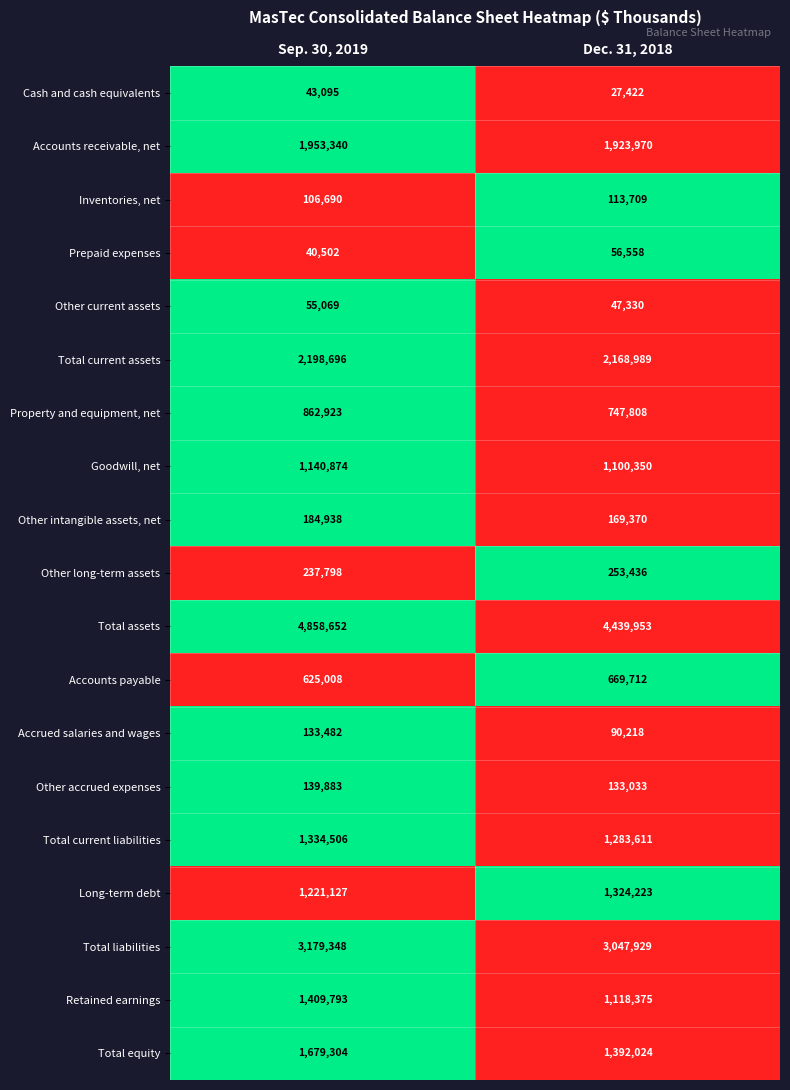

Rank the categories by Other current assets value from highest to lowest.

Sep. 30, 2019, Dec. 31, 2018